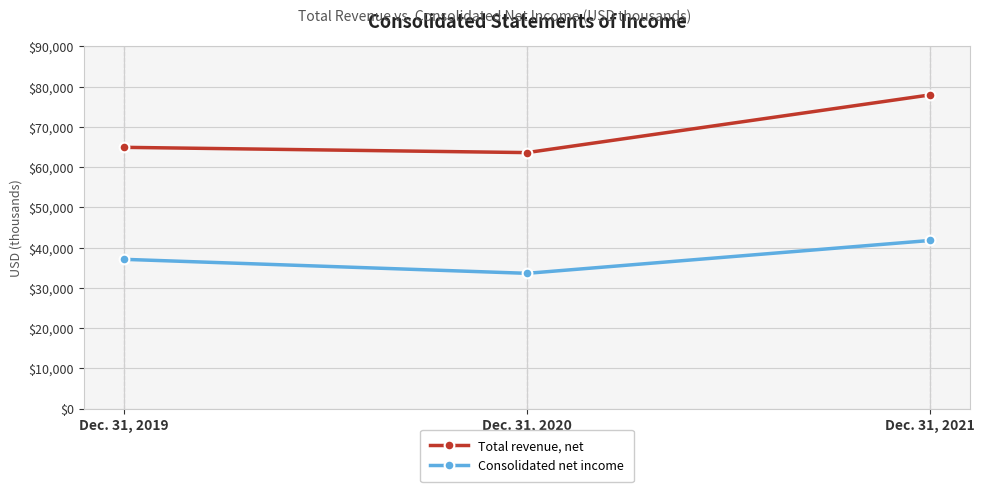

Reading left to right, list all the values displayed in this chart.

Total revenue, net: 64919	63611	77948
Consolidated net income: 37089	33608	41775